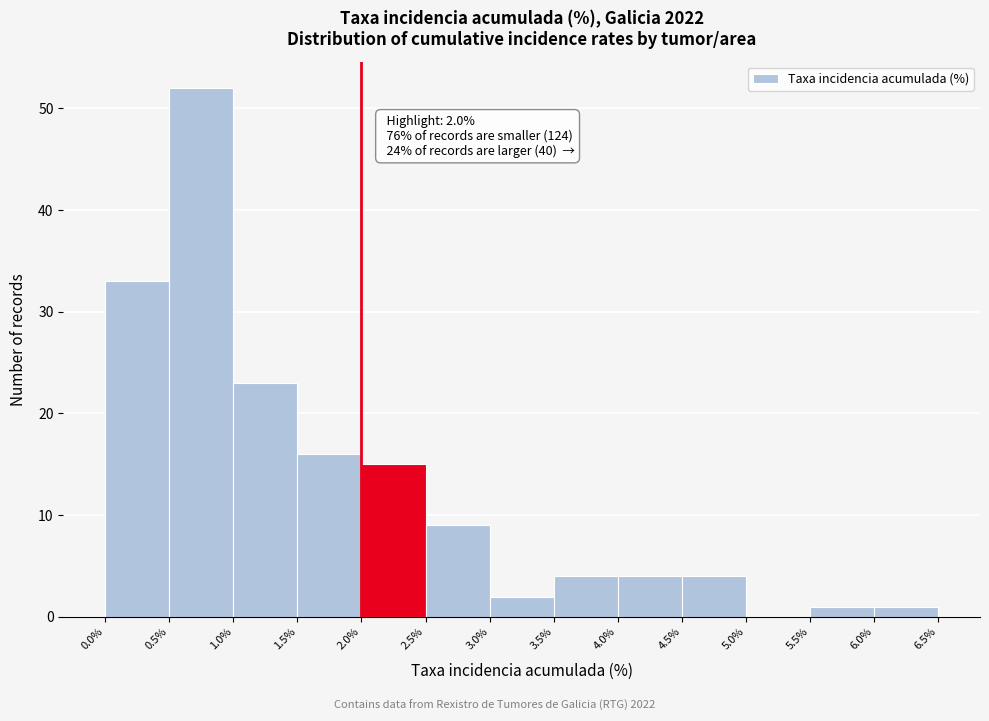

Which range on the x-axis has the tallest bar?

0.5% to 1.0%